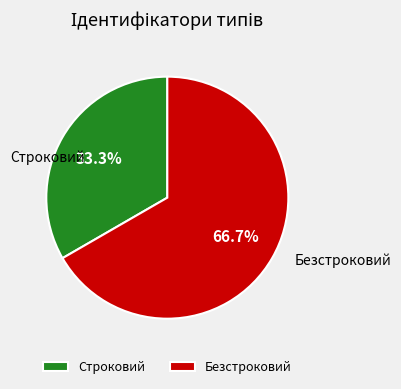

Between Безстроковий and Строковий, which is larger?

Безстроковий